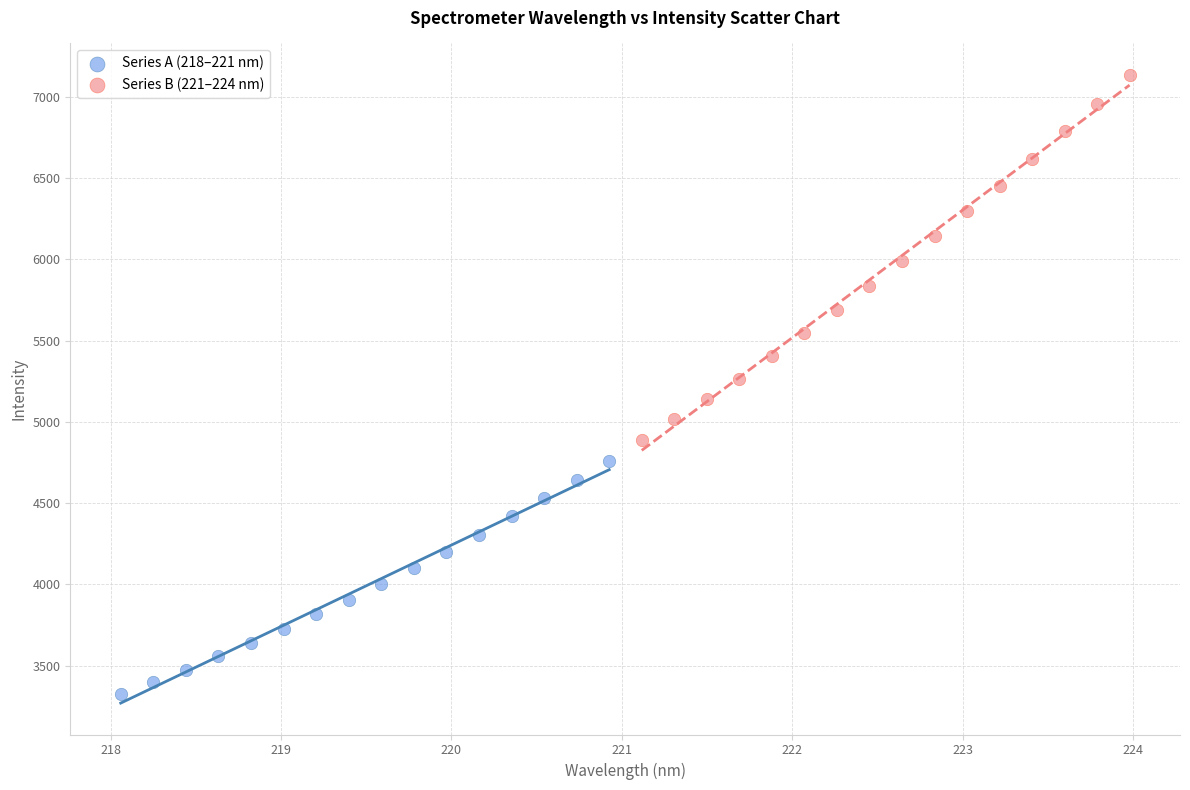

What are all the series names shown in the legend?

Series A (218–221 nm), Series B (221–224 nm)